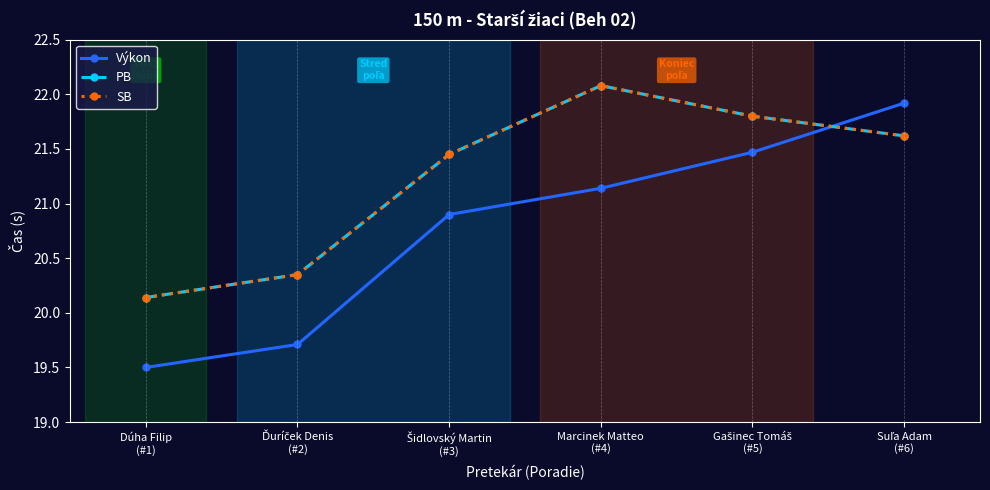

Where is SB nearest to the value 21?

Šidlovský Martin
(#3)